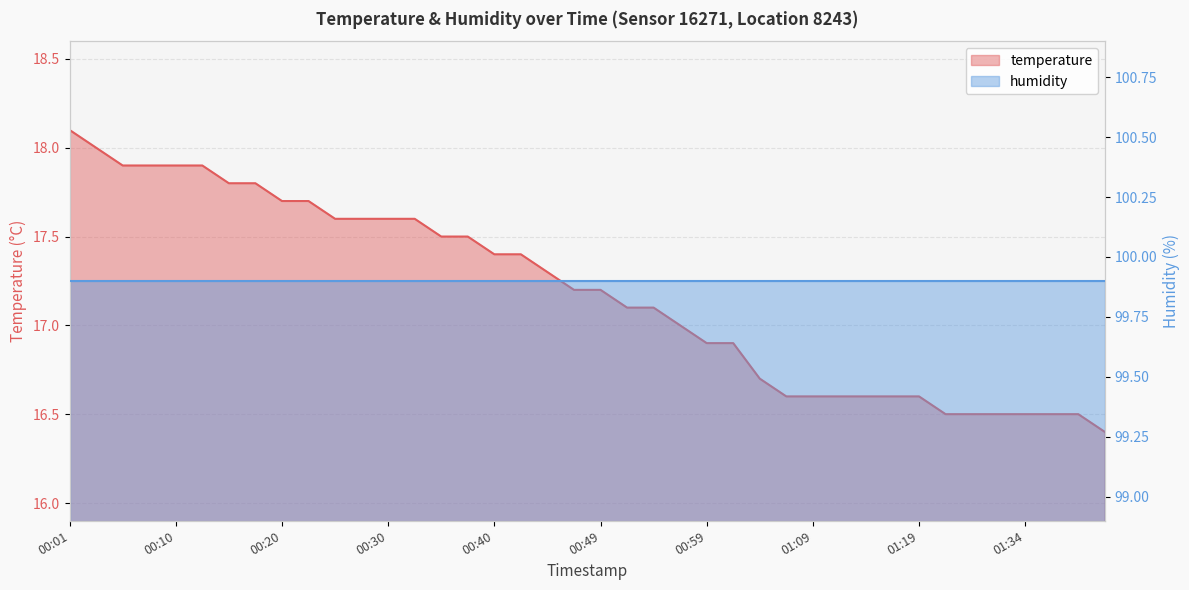

What is the label of the 3rd point from the right?

01:37